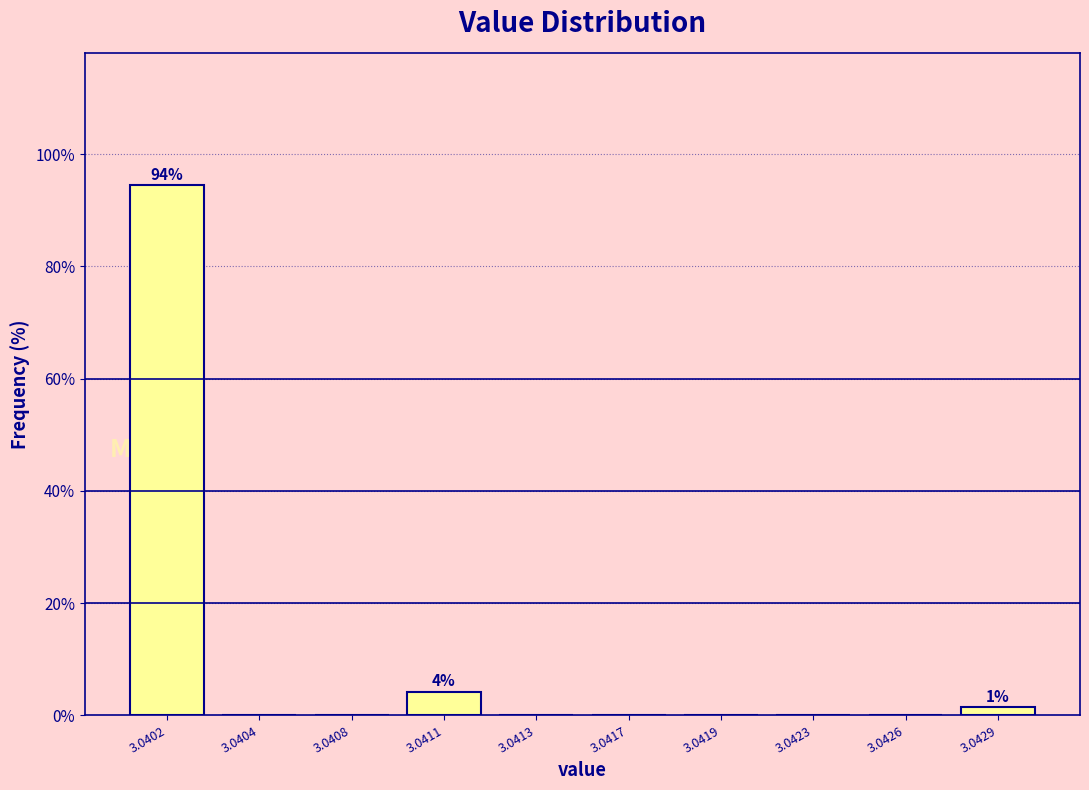

Reading left to right, list all the values displayed in this chart.

3.0402=94.4	3.0404=0.0	3.0408=0.0	3.0411=4.2	3.0413=0.0	3.0417=0.0	3.0419=0.0	3.0423=0.0	3.0426=0.0	3.0429=1.4